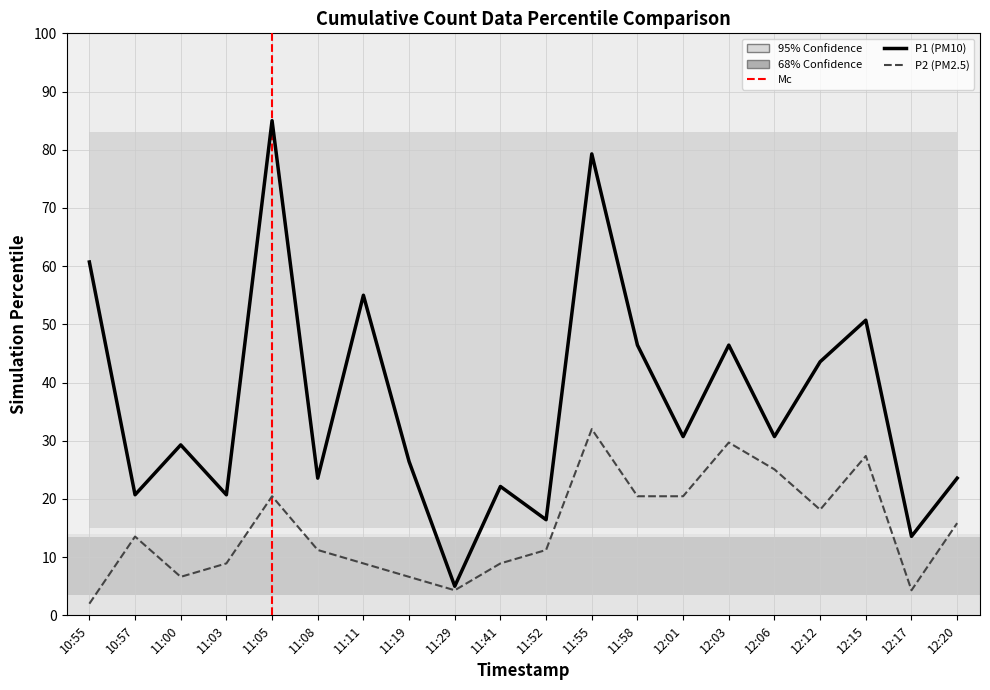

What position from the right is 12:06?

5